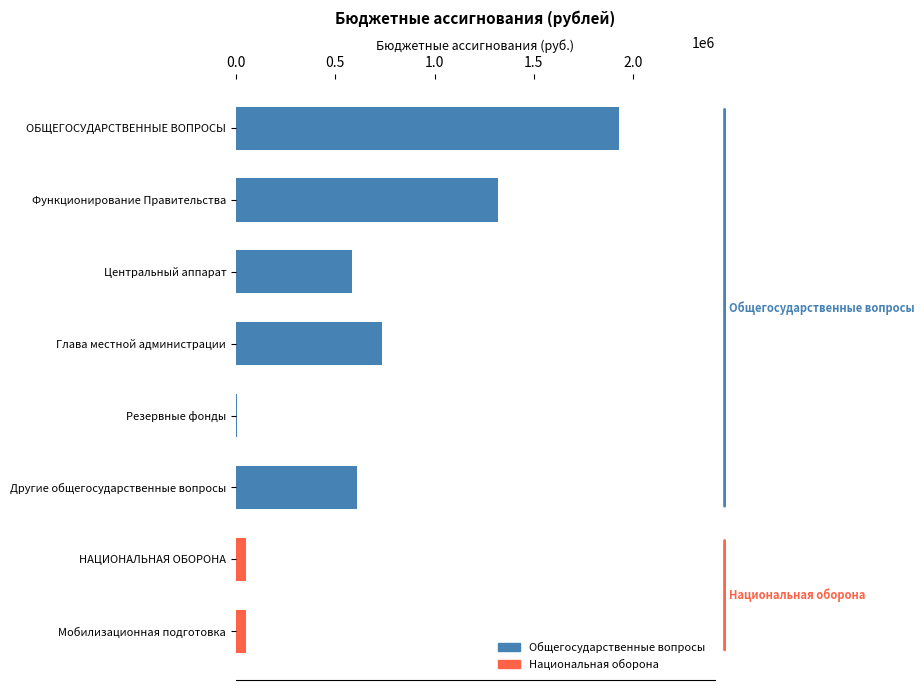

What is the approximate value at Центральный аппарат?

583040.2